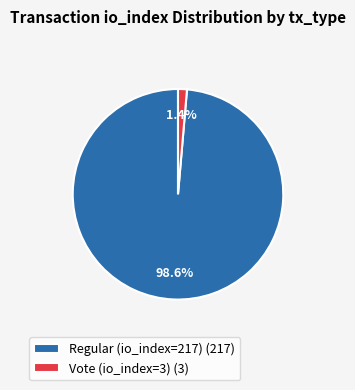

Which slice is the smallest?

Vote (io_index=3)